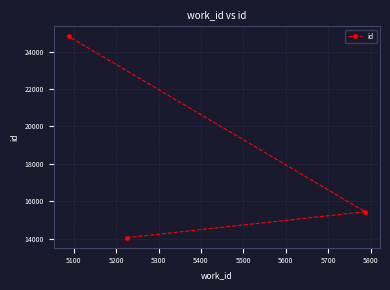

Reading left to right, transcribe all the data shown in this chart.

24816	14056	15441